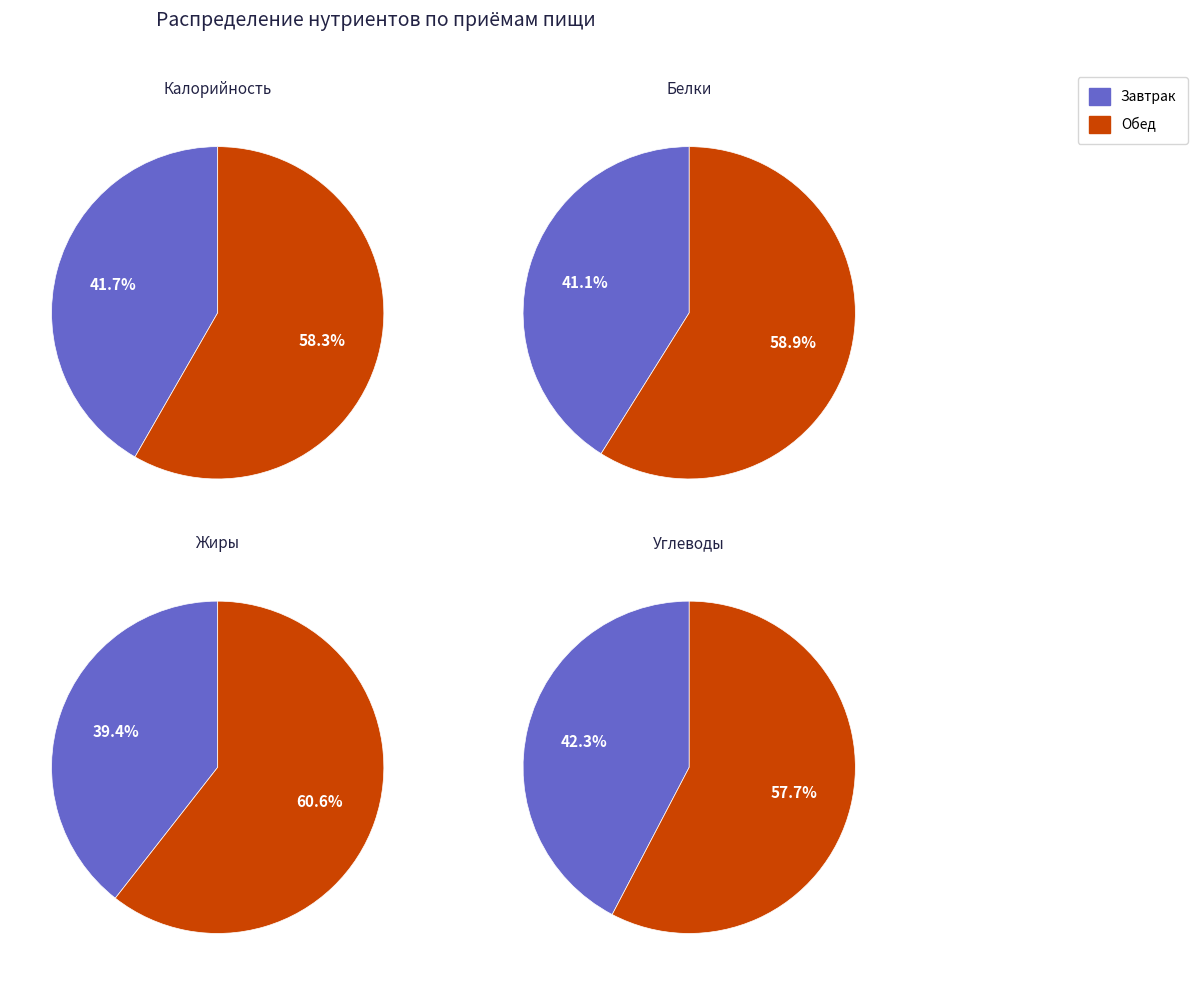

To the nearest percent, what is the difference between the largest and smallest slice percentages?

15%